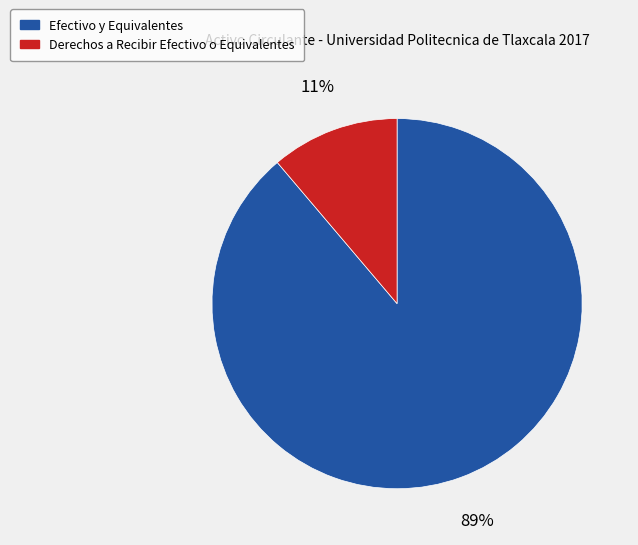

What percentage is the Efectivo y Equivalentes slice, to the nearest percent?

89%